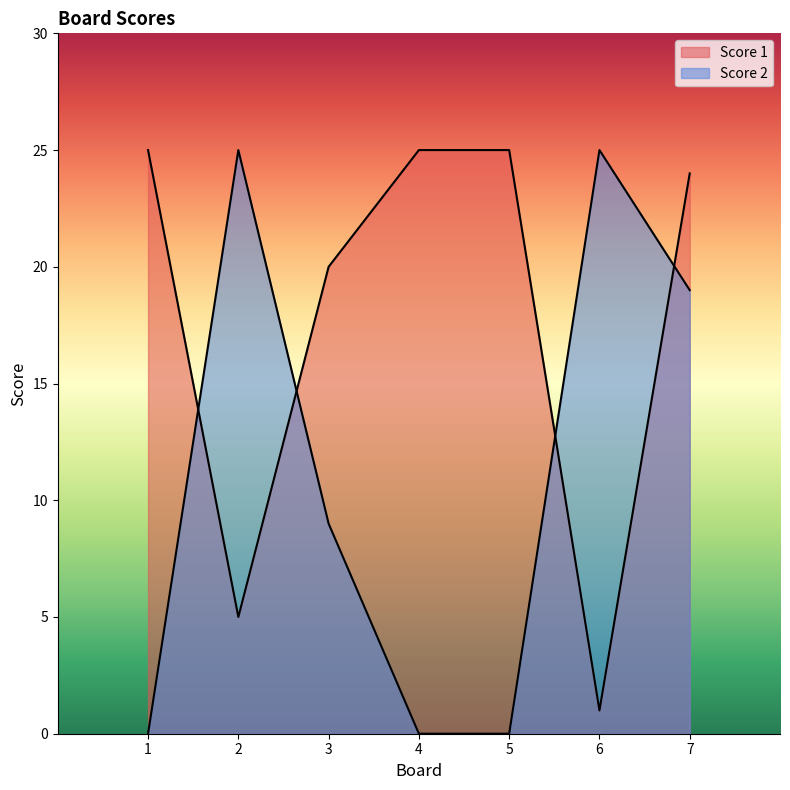

At which category is the sum across all series the highest?

7